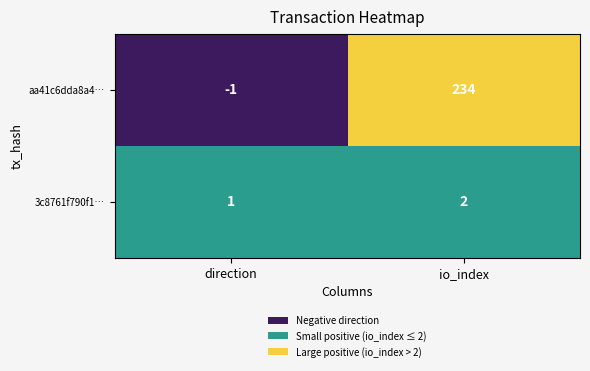

Which category has the highest value across all series?

io_index